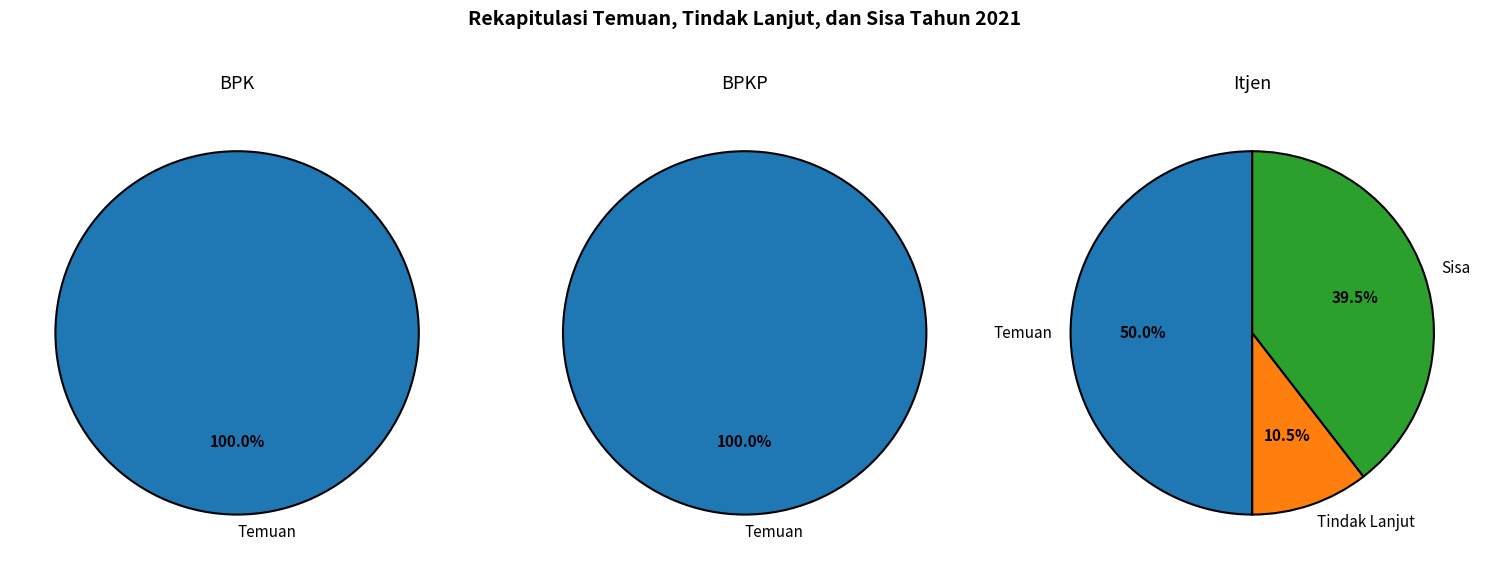

Is it true that Temuan is 99% of the pie?

False